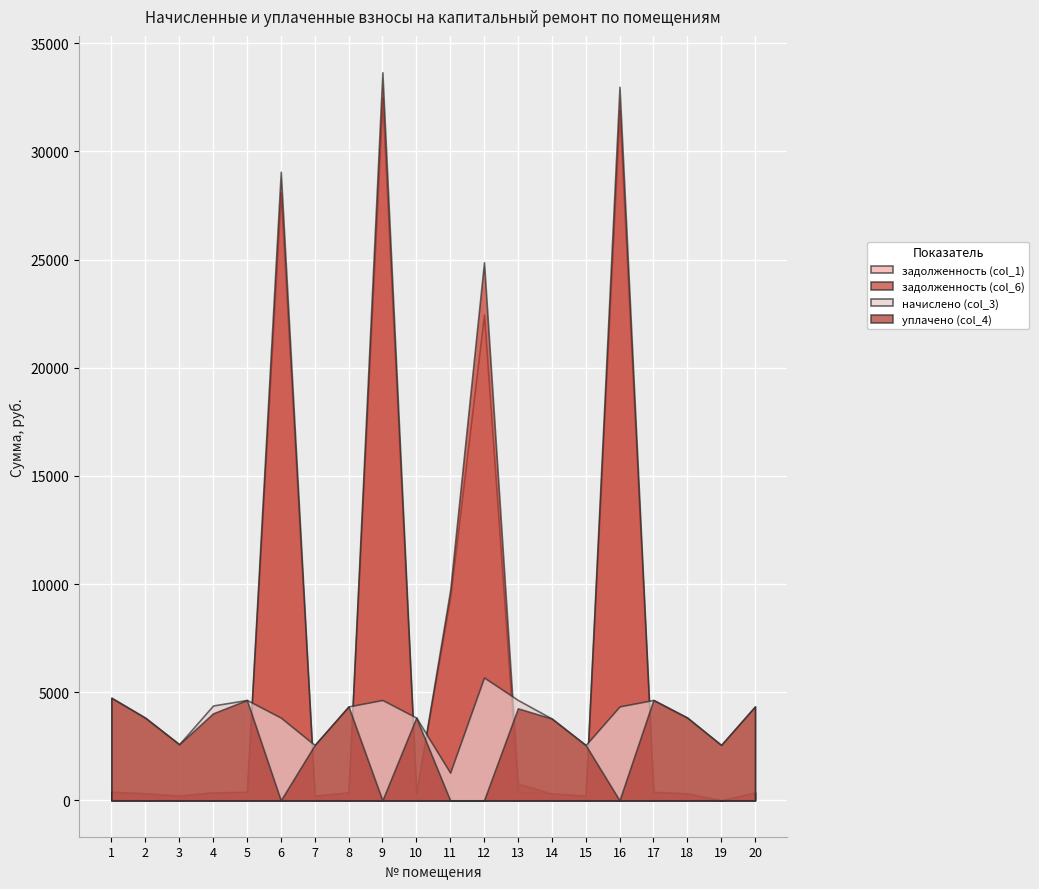

Where does the задолженность (col_6) series first go above 365?

1